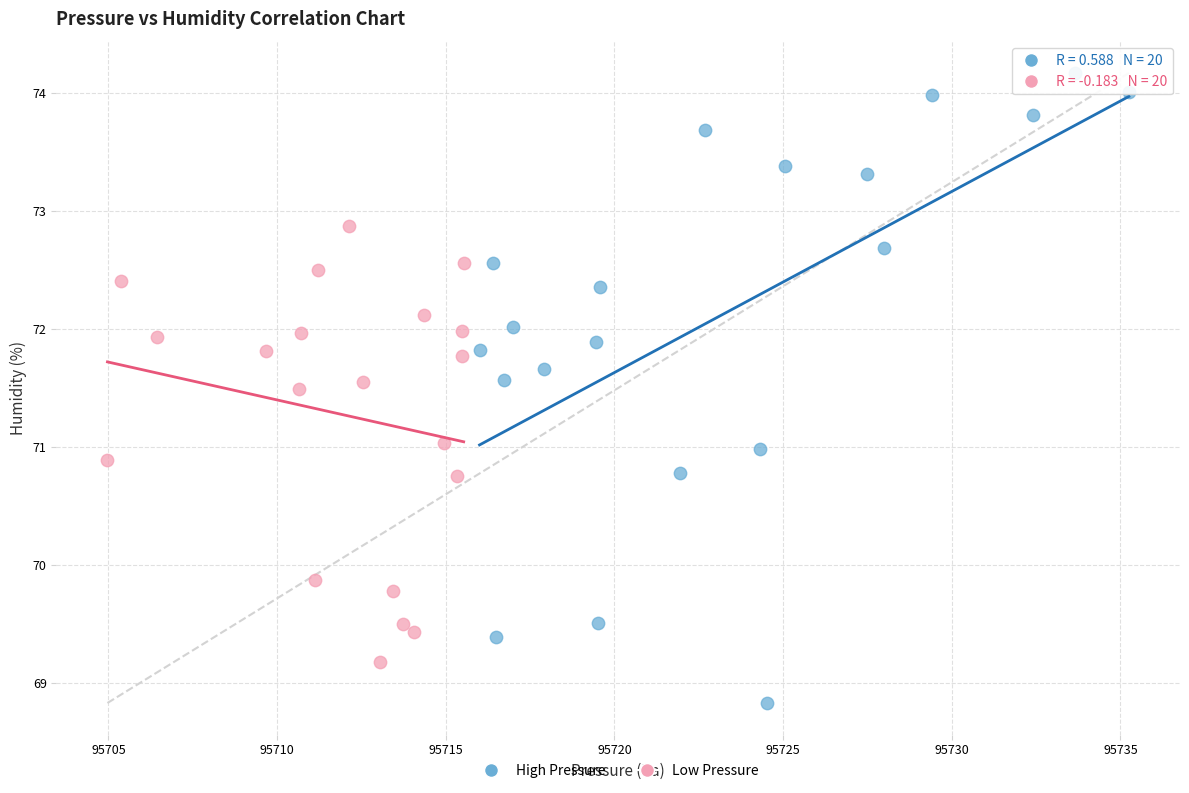

Which series contains the highest Y value?

High Pressure